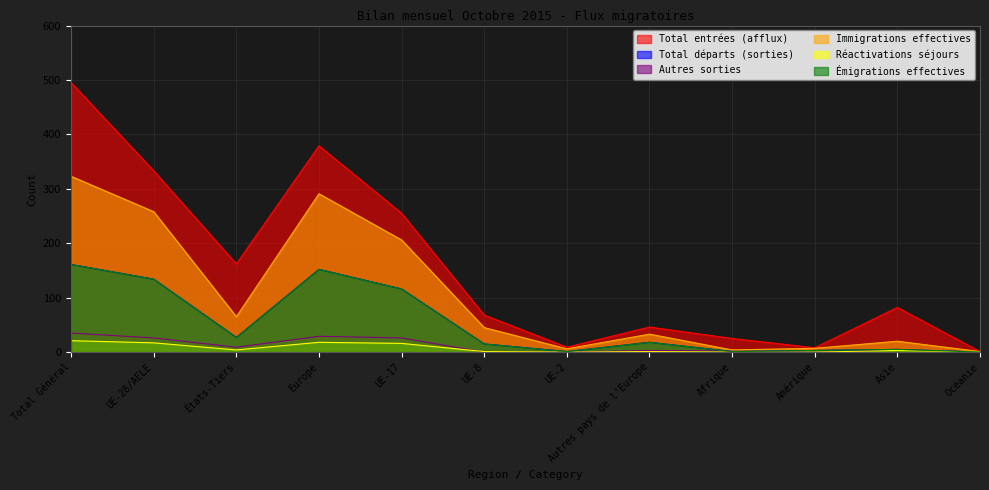

How many values in the Total entrées (afflux) series are below 82?

6